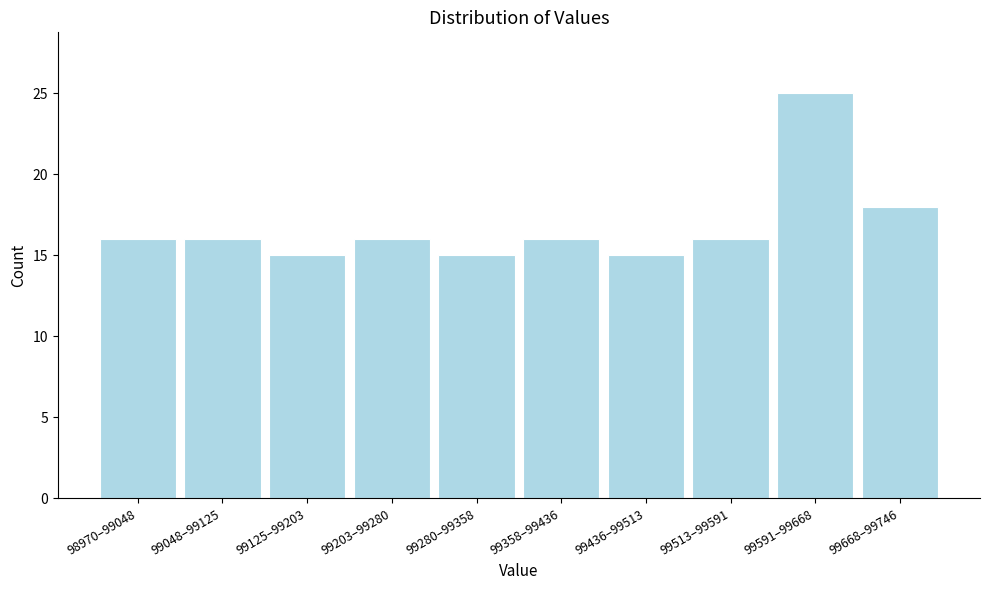

Reading left to right, extract all data points from this chart.

16	16	15	16	15	16	15	16	25	18